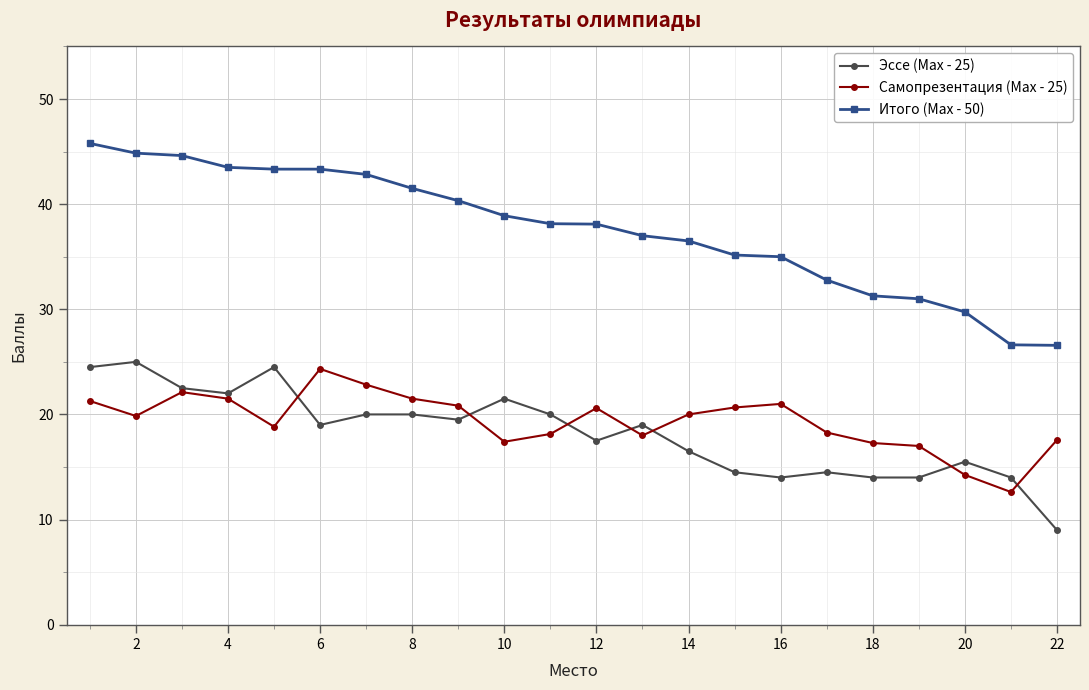

True or false: Итого (Max - 50) and Самопрезентация (Max - 25) cross at least once.

False